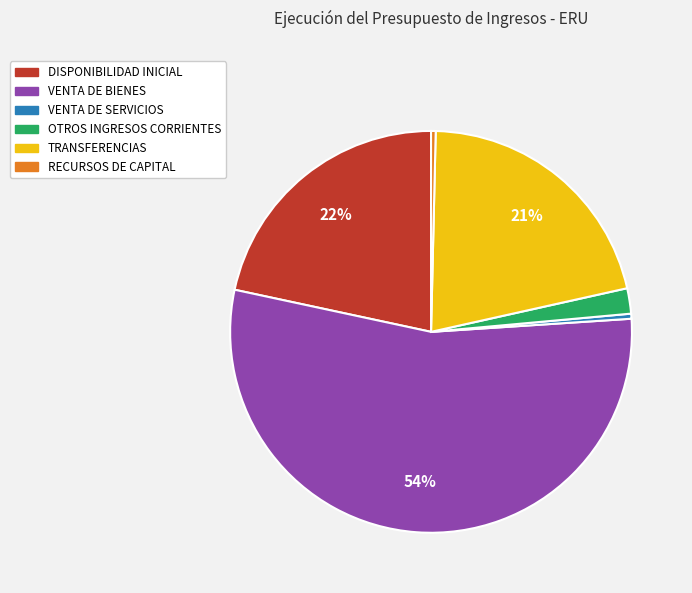

Which category has the biggest portion of the pie?

VENTA DE BIENES